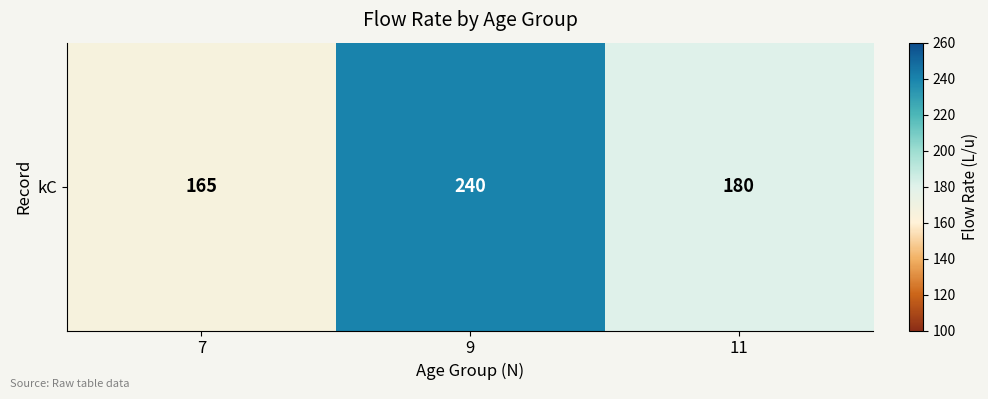

List the labels in order of value, smallest first.

7, 11, 9